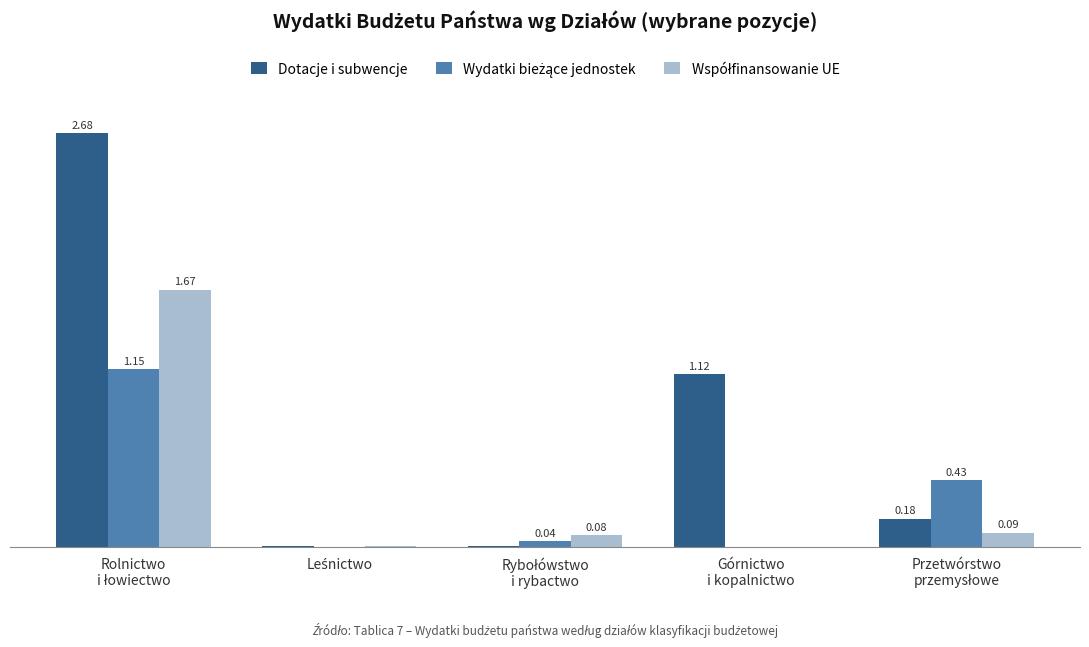

Which series has the largest total across all categories?

Dotacje i subwencje